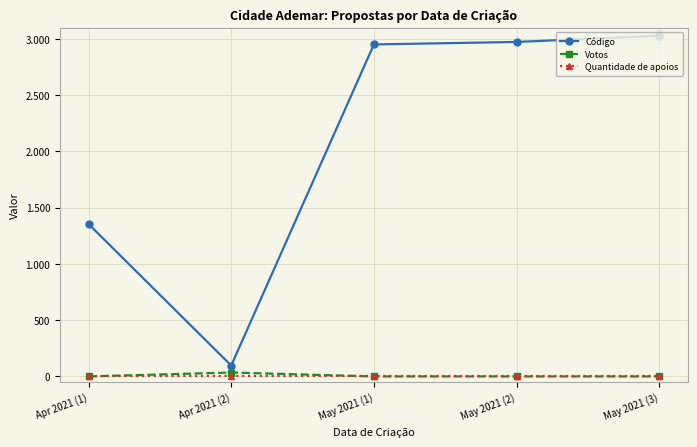

True or false: Quantidade de apoios has a value of 0 at May 2021 (2).

True